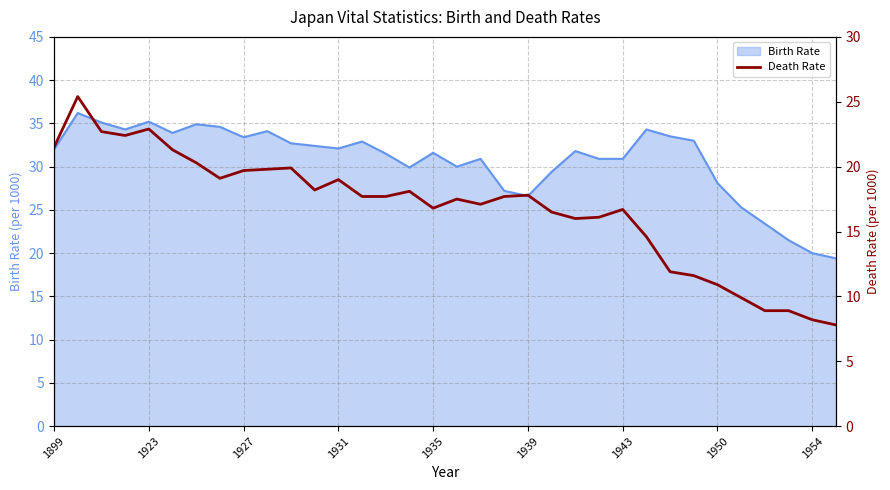

The Birth Rate series shows 26.6 at 1939. True or false?

True